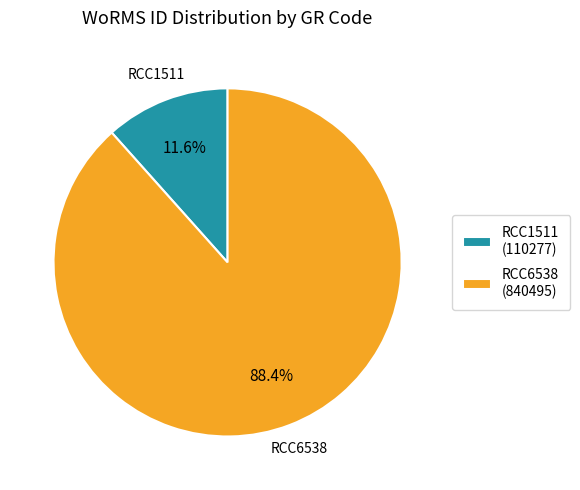

How much of the chart is everything except RCC6538?

11.6%